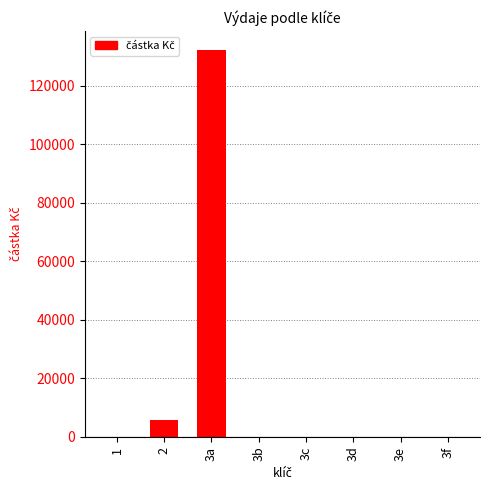

What is the average value?

17244.4